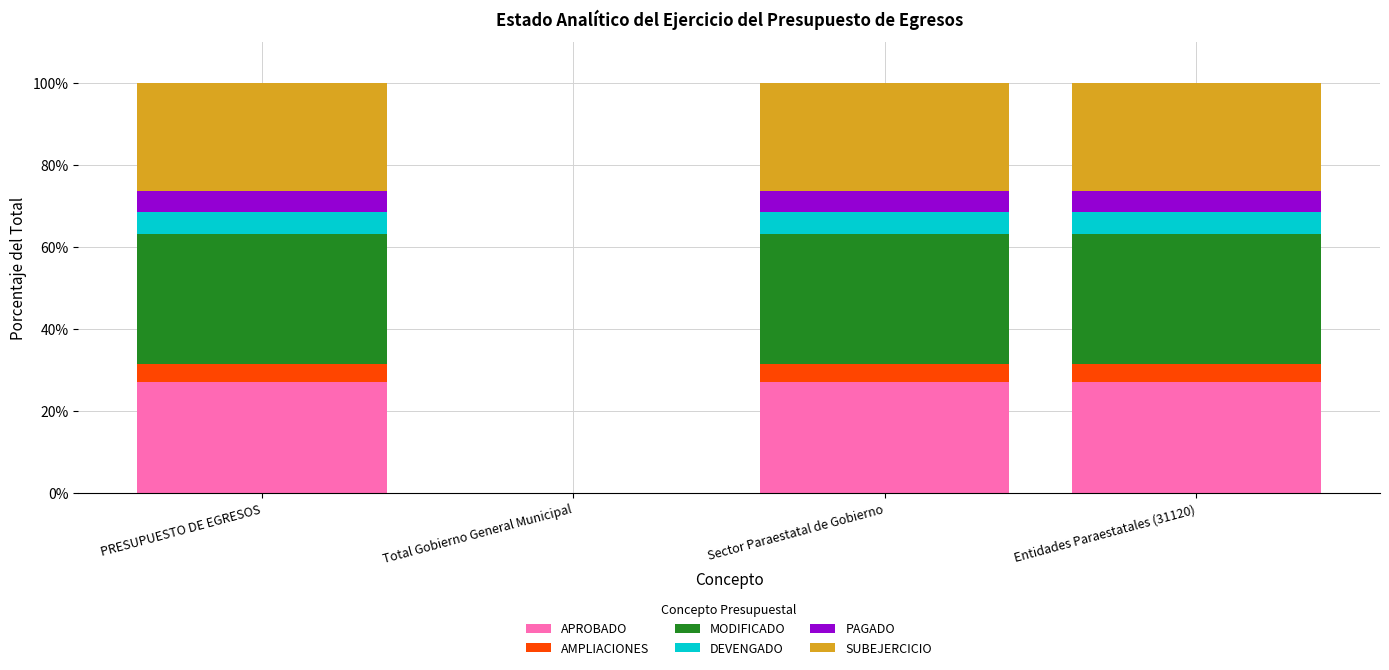

Is it true that APROBADO equals 6.5 at Entidades Paraestatales (31120)?

False